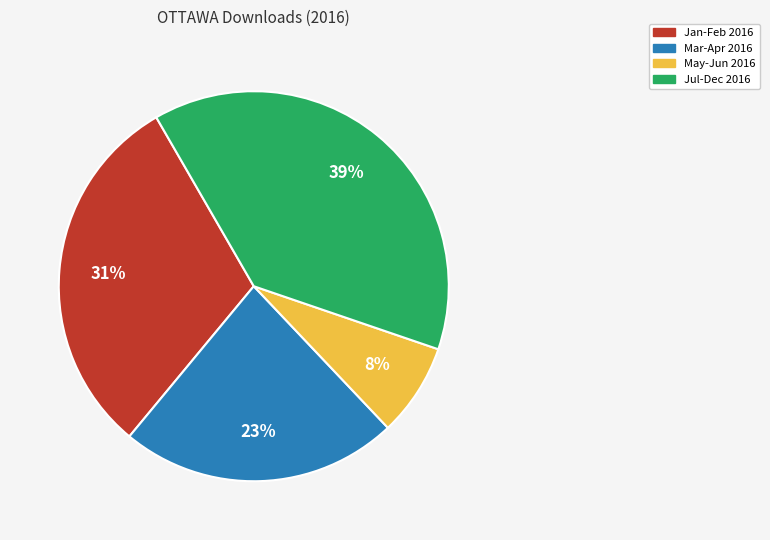

Is there any slice that represents more than half of the pie?

No